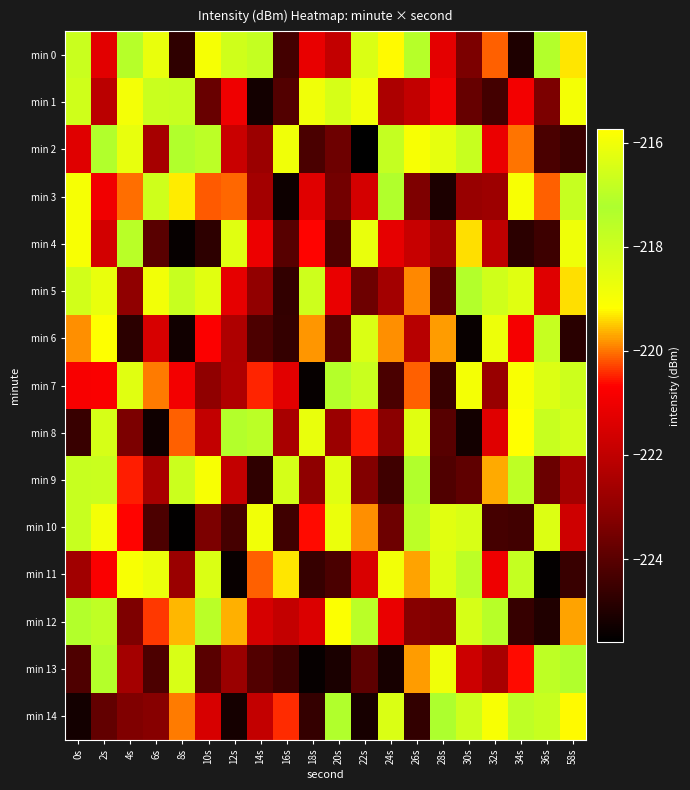

Reading right to left, what are all the values shown in this chart?

min 0: 58s=-219.4	36s=-217.4	34s=-225.0	32s=-220.1	30s=-223.4	28s=-221.2	26s=-217.4	24s=-219.2	22s=-216.4	20s=-222.0	18s=-221.2	16s=-224.4	14s=-217.8	12s=-218.1	10s=-215.9	8s=-224.7	6s=-218.7	4s=-217.1	2s=-221.3	0s=-217.9
min 1: 58s=-219.0	36s=-223.4	34s=-220.9	32s=-224.4	30s=-223.8	28s=-221.0	26s=-222.0	24s=-222.4	22s=-216.0	20s=-218.2	18s=-218.8	16s=-224.1	14s=-225.2	12s=-221.0	10s=-223.7	8s=-217.9	6s=-216.7	4s=-216.0	2s=-222.1	0s=-218.1
min 2: 58s=-224.5	36s=-224.3	34s=-220.0	32s=-221.1	30s=-217.9	28s=-218.6	26s=-219.0	24s=-217.8	22s=-225.6	20s=-223.7	18s=-224.3	16s=-218.8	14s=-222.8	12s=-221.8	10s=-217.6	8s=-217.3	6s=-222.5	4s=-218.7	2s=-217.3	0s=-221.3
min 3: 58s=-217.8	36s=-220.1	34s=-219.0	32s=-222.7	30s=-222.9	28s=-225.1	26s=-223.3	24s=-217.1	22s=-221.6	20s=-223.5	18s=-221.3	16s=-225.4	14s=-222.6	12s=-220.1	10s=-220.1	8s=-219.3	6s=-218.0	4s=-220.0	2s=-221.0	0s=-219.0
min 4: 58s=-216.0	36s=-224.5	34s=-224.8	32s=-222.0	30s=-219.4	28s=-222.7	26s=-221.9	24s=-221.2	22s=-218.7	20s=-224.1	18s=-220.7	16s=-224.1	14s=-221.0	12s=-218.4	10s=-224.8	8s=-225.4	6s=-224.0	4s=-217.5	2s=-221.6	0s=-219.0
min 5: 58s=-219.4	36s=-221.3	34s=-218.5	32s=-218.1	30s=-217.1	28s=-223.9	26s=-219.9	24s=-222.6	22s=-223.6	20s=-221.1	18s=-216.6	16s=-224.7	14s=-222.9	12s=-221.2	10s=-218.5	8s=-217.9	6s=-216.0	4s=-223.0	2s=-218.7	0s=-216.6
min 6: 58s=-224.8	36s=-217.8	34s=-220.8	32s=-216.1	30s=-225.4	28s=-219.8	26s=-222.2	24s=-219.9	22s=-216.4	20s=-224.0	18s=-219.8	16s=-224.6	14s=-224.2	12s=-222.4	10s=-220.7	8s=-225.3	6s=-221.5	4s=-224.8	2s=-219.2	0s=-219.8
min 7: 58s=-218.0	36s=-218.4	34s=-219.1	32s=-222.9	30s=-218.9	28s=-224.6	26s=-220.1	24s=-224.3	22s=-216.7	20s=-217.4	18s=-225.5	16s=-221.3	14s=-220.5	12s=-222.4	10s=-223.0	8s=-220.9	6s=-219.9	4s=-216.3	2s=-220.8	0s=-220.8
min 8: 58s=-218.2	36s=-216.8	34s=-215.7	32s=-221.3	30s=-225.2	28s=-224.0	26s=-216.3	24s=-223.1	22s=-220.5	20s=-222.8	18s=-216.1	16s=-222.5	14s=-217.6	12s=-217.4	10s=-222.0	8s=-220.1	6s=-225.3	4s=-223.4	2s=-216.5	0s=-224.6
min 9: 58s=-222.6	36s=-223.7	34s=-216.9	32s=-219.7	30s=-223.9	28s=-224.1	26s=-217.4	24s=-224.4	22s=-223.3	20s=-216.3	18s=-223.0	16s=-218.2	14s=-224.7	12s=-221.9	10s=-219.1	8s=-217.9	6s=-222.5	4s=-220.5	2s=-216.7	0s=-216.8
min 10: 58s=-221.7	36s=-216.4	34s=-224.4	32s=-224.4	30s=-218.3	28s=-218.5	26s=-217.6	24s=-223.7	22s=-219.9	20s=-218.7	18s=-220.6	16s=-224.4	14s=-218.9	12s=-224.3	10s=-223.4	8s=-225.5	6s=-224.2	4s=-220.7	2s=-215.9	0s=-217.9
min 11: 58s=-224.6	36s=-225.5	34s=-217.8	32s=-221.0	30s=-217.6	28s=-216.3	26s=-219.7	24s=-216.0	22s=-221.5	20s=-224.3	18s=-224.6	16s=-219.3	14s=-220.1	12s=-225.4	10s=-216.4	8s=-222.8	6s=-216.1	4s=-219.0	2s=-220.8	0s=-222.7
min 12: 58s=-219.7	36s=-225.0	34s=-224.6	32s=-217.5	30s=-218.2	28s=-223.3	26s=-223.2	24s=-221.1	22s=-217.0	20s=-219.1	18s=-221.4	16s=-221.9	14s=-221.5	12s=-219.6	10s=-217.0	8s=-219.6	6s=-220.4	4s=-223.3	2s=-217.7	0s=-217.4
min 13: 58s=-217.2	36s=-216.9	34s=-220.6	32s=-222.5	30s=-221.7	28s=-218.9	26s=-219.8	24s=-225.1	22s=-223.9	20s=-225.1	18s=-225.5	16s=-224.5	14s=-224.1	12s=-222.8	10s=-224.0	8s=-216.5	6s=-224.2	4s=-222.6	2s=-217.4	0s=-224.2
min 14: 58s=-219.2	36s=-217.9	34s=-217.6	32s=-215.9	30s=-216.6	28s=-217.2	26s=-224.7	24s=-216.4	22s=-225.1	20s=-217.3	18s=-224.7	16s=-220.4	14s=-221.9	12s=-225.2	10s=-221.5	8s=-220.0	6s=-223.2	4s=-223.3	2s=-223.9	0s=-225.2